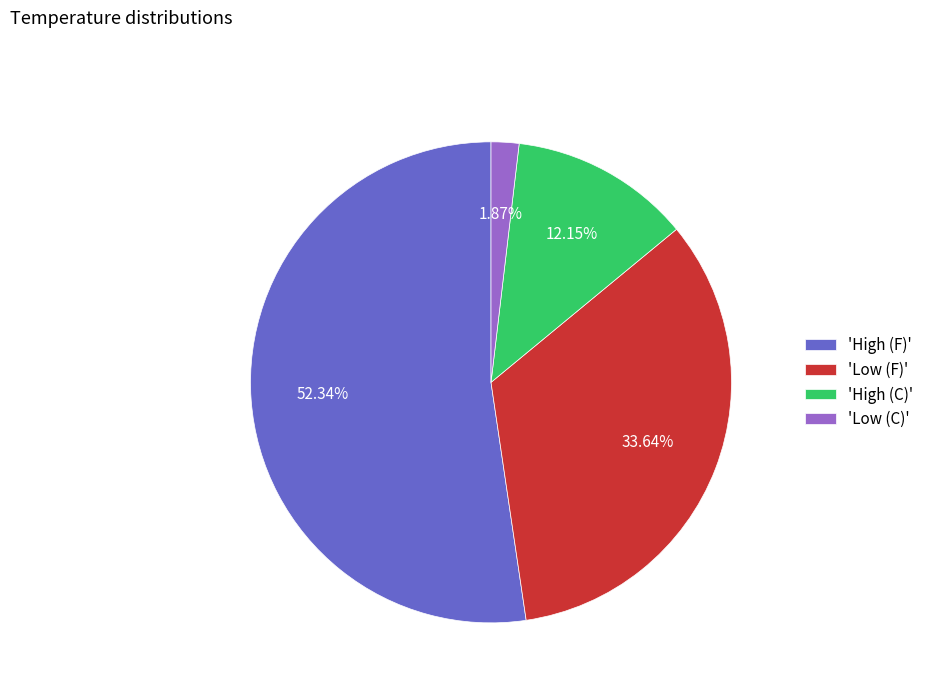

Combined, do 'High (C)' and 'Low (C)' account for over 50%?

No